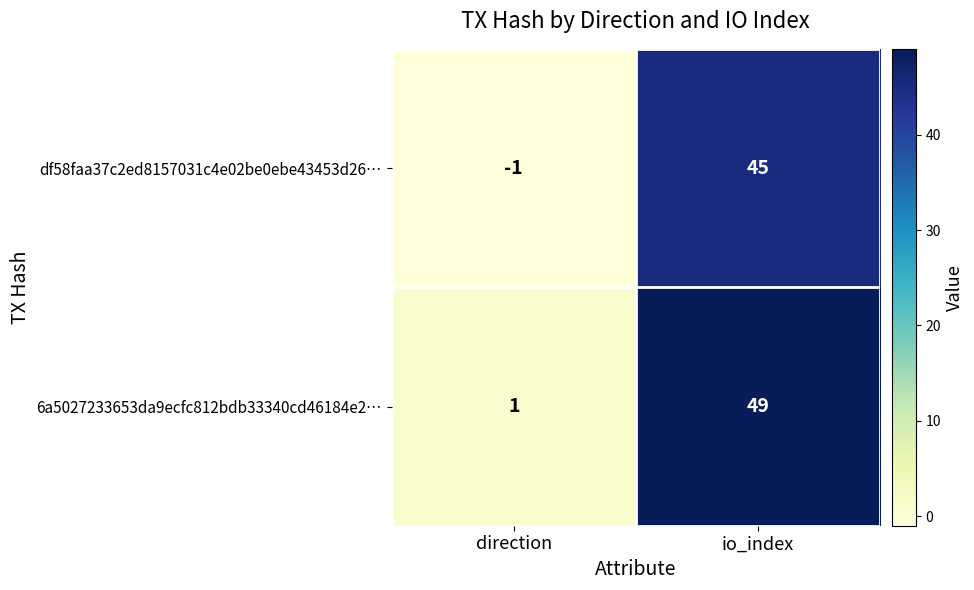

What is the maximum value shown in the chart?

49